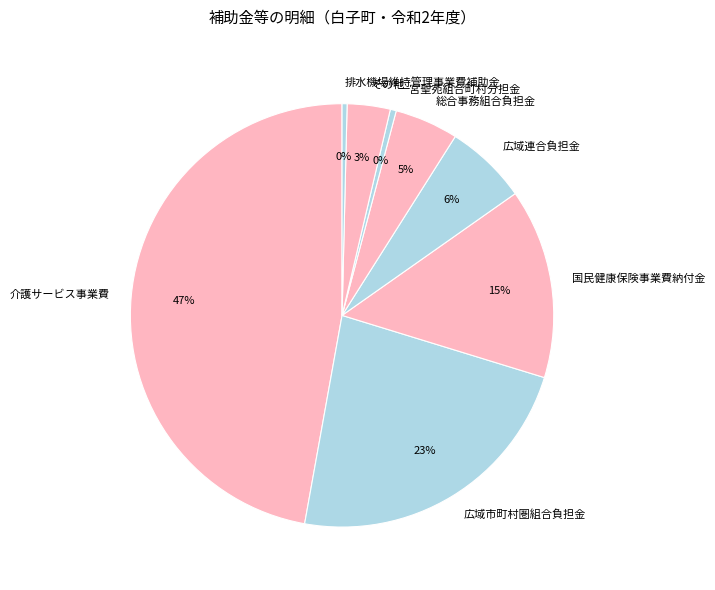

The 広域連合負担金 slice represents 21% of the pie. True or false?

False